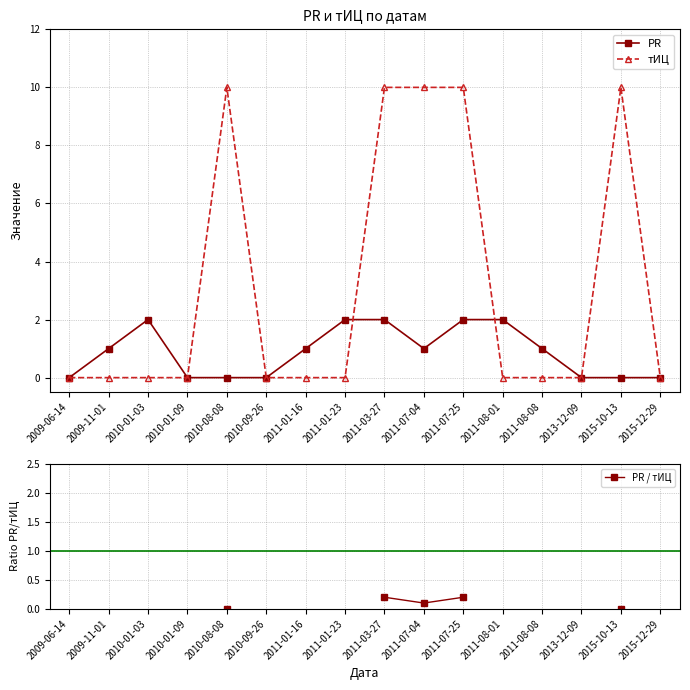

Between 2010-01-09 and 2011-07-25, which series saw the biggest shift?

тИЦ